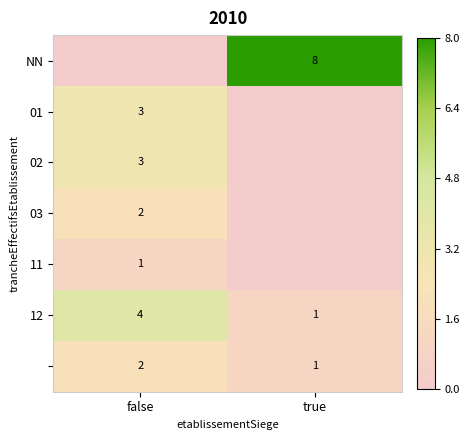

The 12 series shows 4 at false. True or false?

True